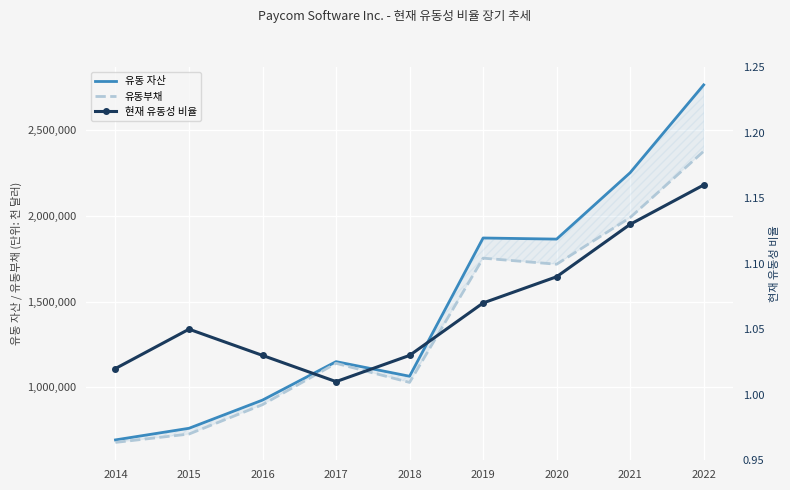

Rank the series at 2017 from highest to lowest value.

유동 자산, 유동부채, 현재 유동성 비율